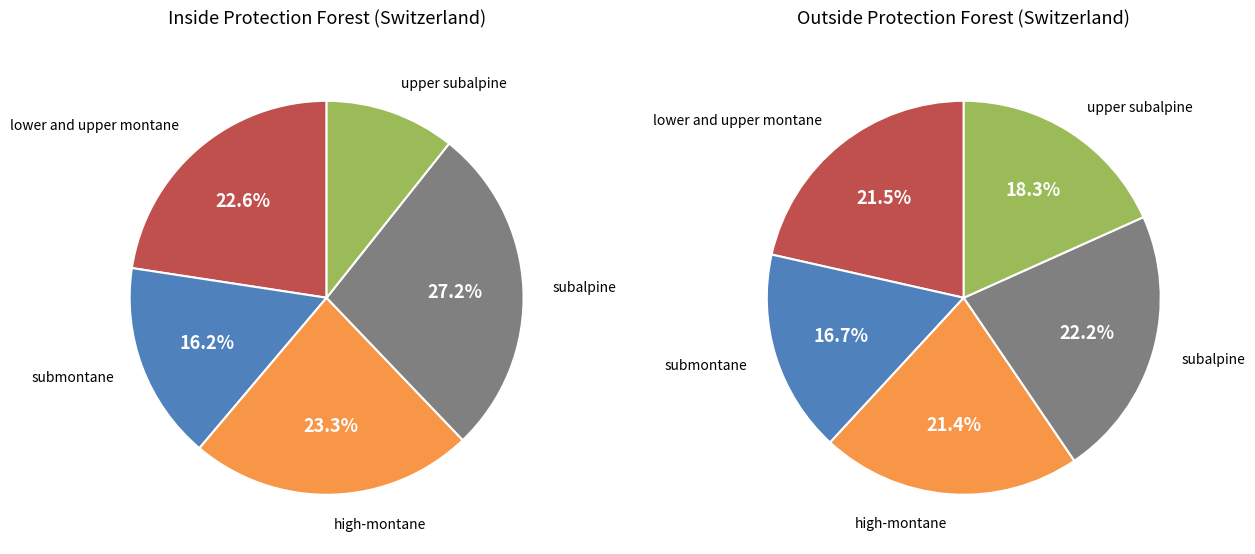

Is it true that high-montane is 10% of the pie?

False